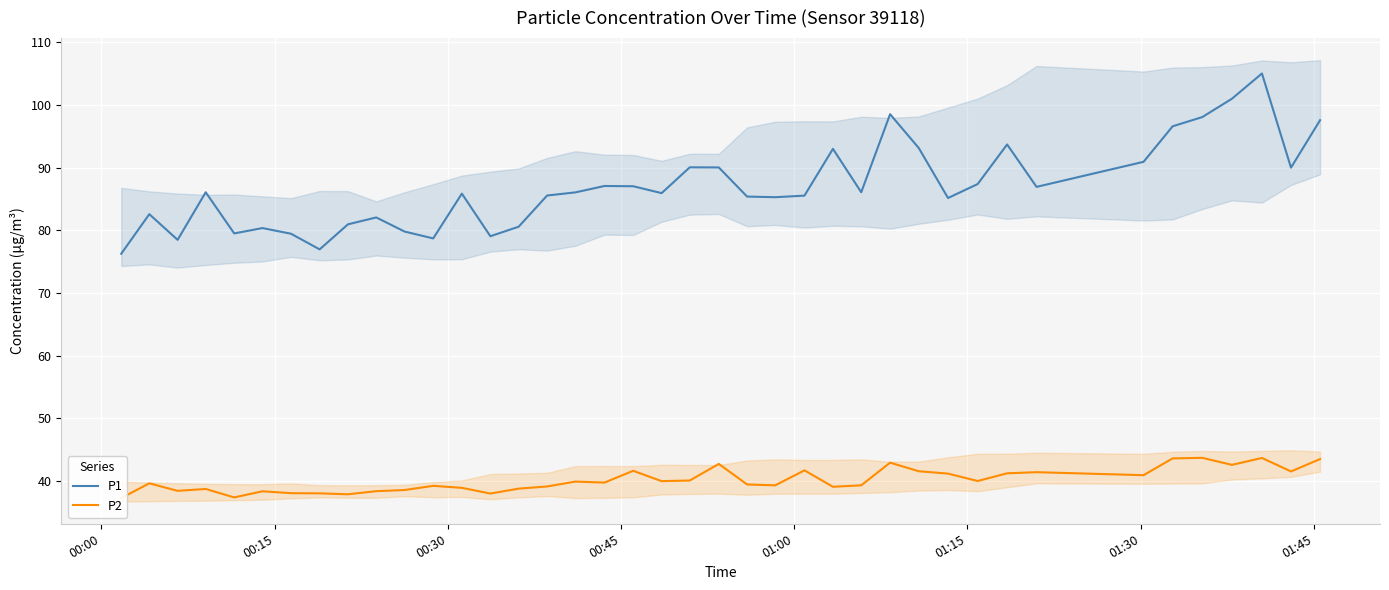

What is the highest value of the P1 series?

105.0